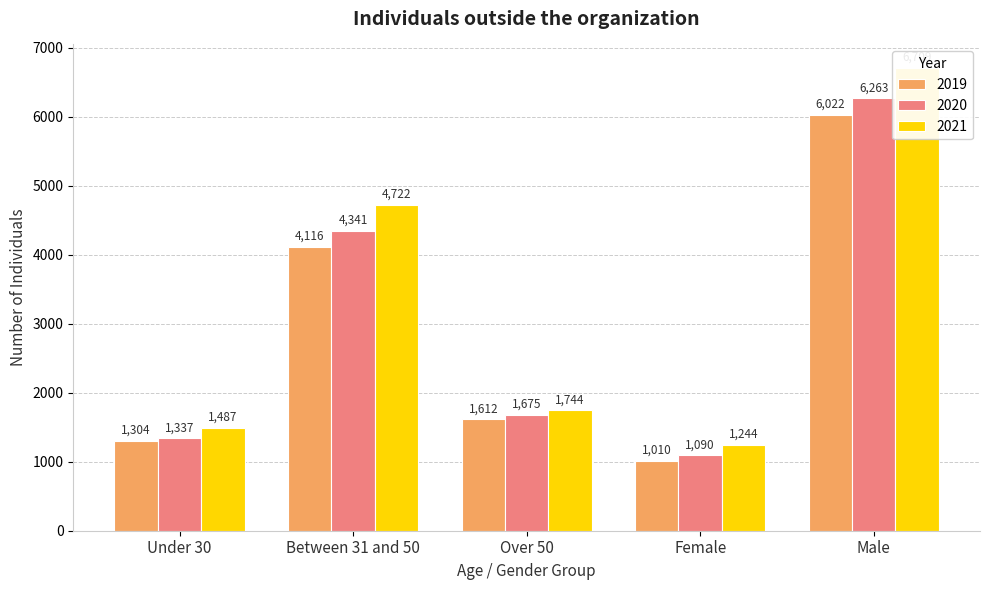

List the series in order of their overall mean, highest first.

2021, 2020, 2019